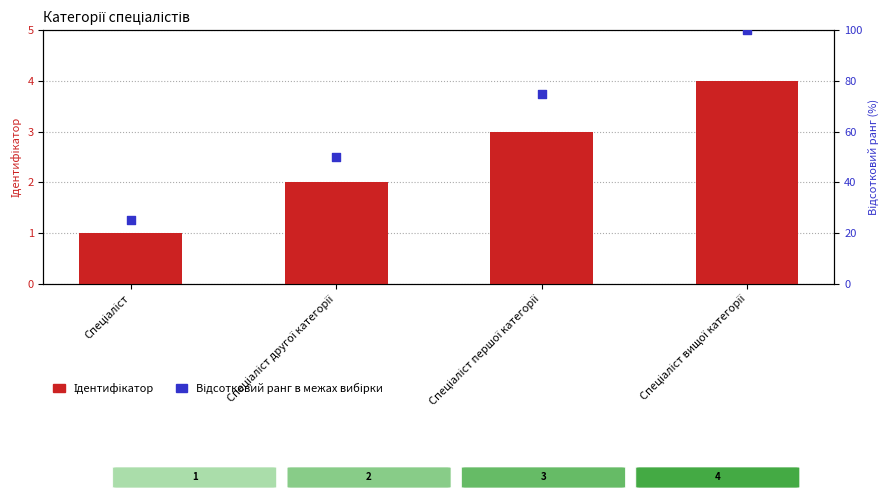

Which series has the largest Y range (max minus min)?

Відсотковий ранг